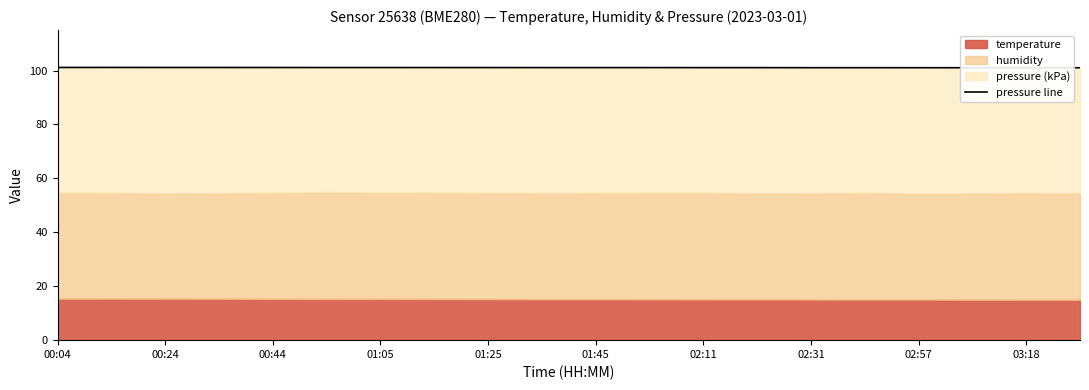

What value does the data have at 17?

101.0